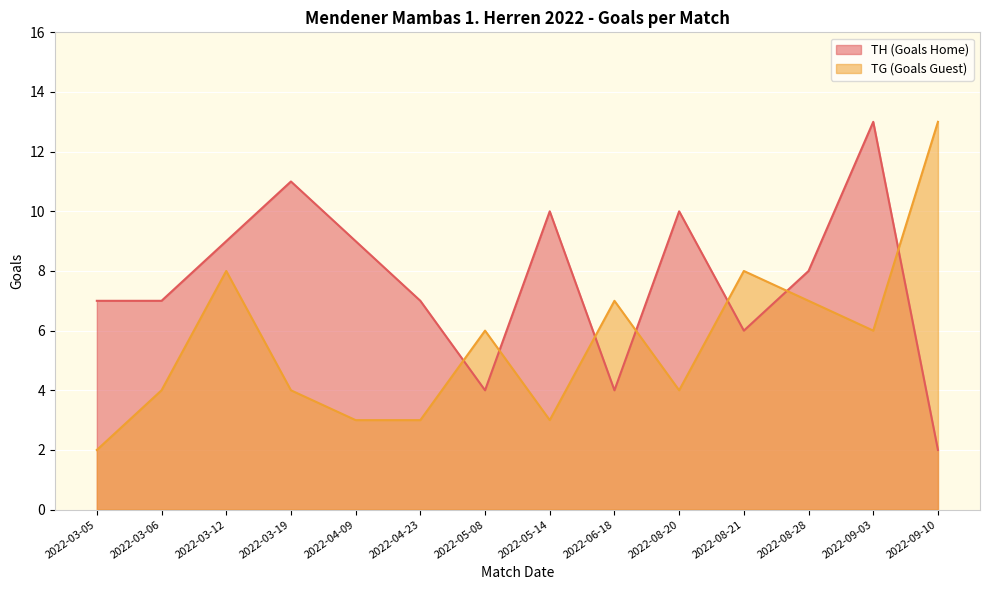

Reading left to right, transcribe all the data shown in this chart.

TH (Goals Home): 7	7	9	11	9	7	4	10	4	10	6	8	13	2
TG (Goals Guest): 2	4	8	4	3	3	6	3	7	4	8	7	6	13